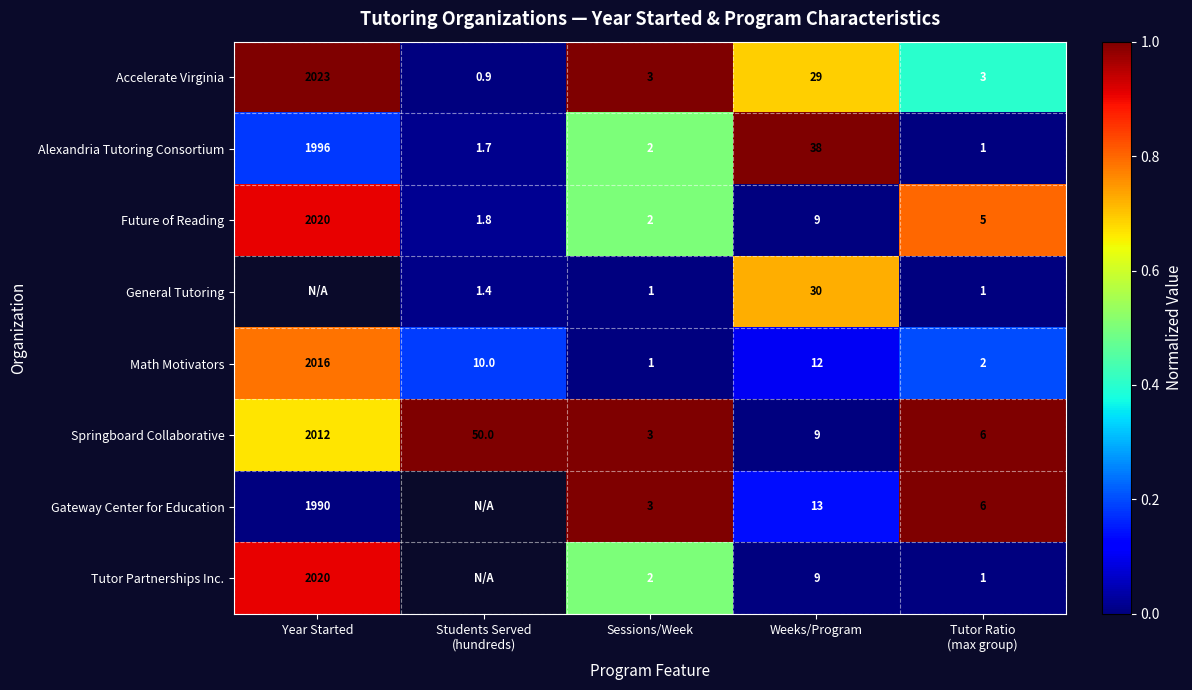

At which label is Future of Reading closest to 1010?

Weeks/Program